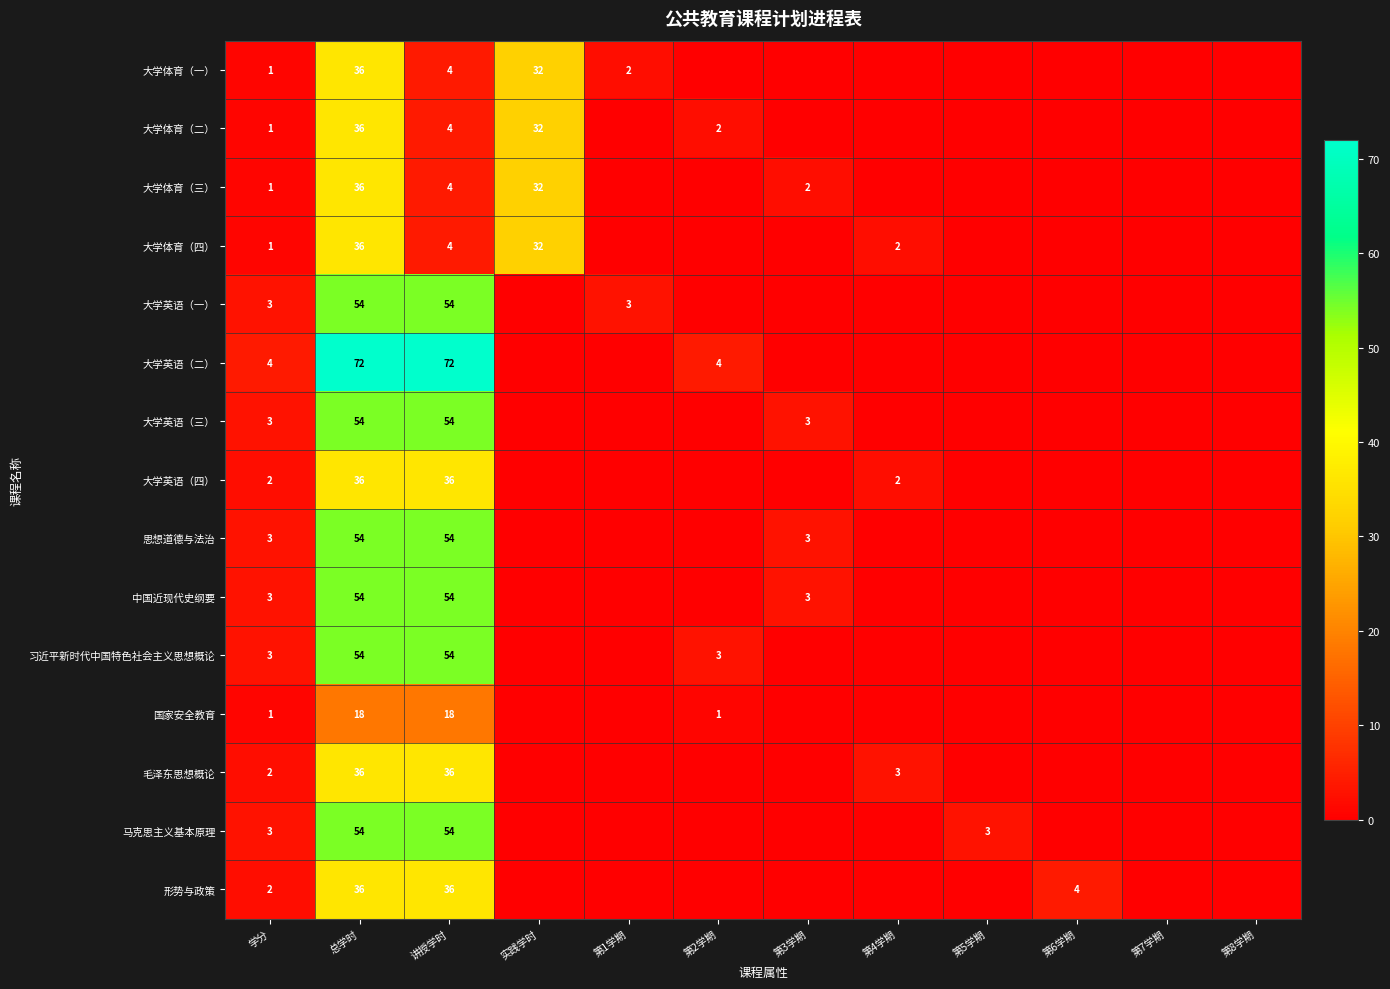

What is the difference between the maximum and minimum values in the 大学英语（一） series?

54